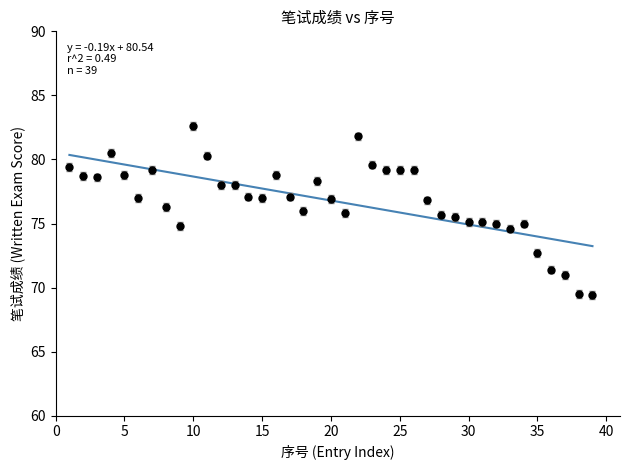

What is the range of Y values (max minus min)?

13.2